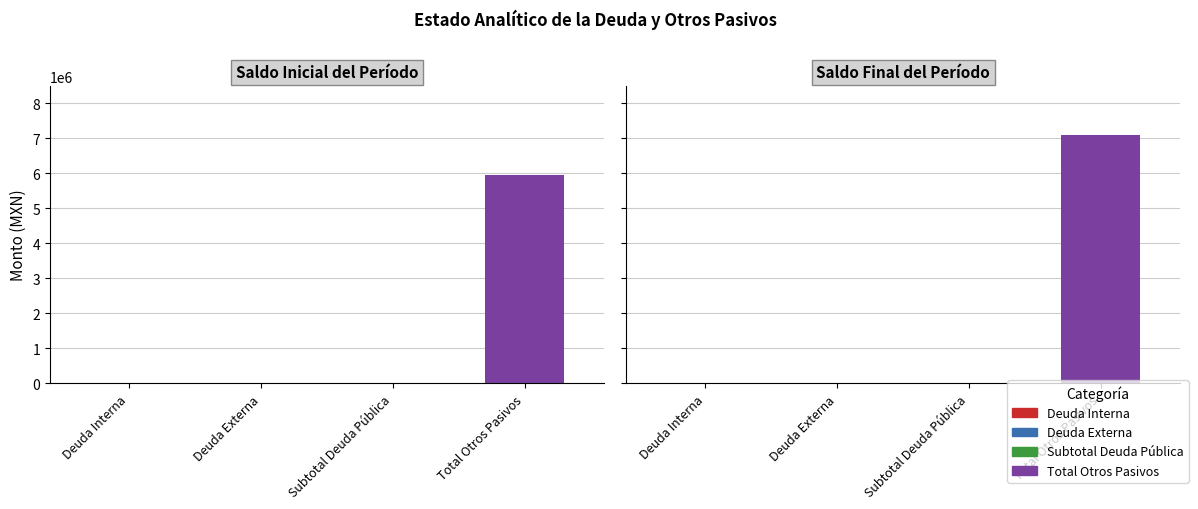

How many data points in Saldo Final del Período are above 0?

1